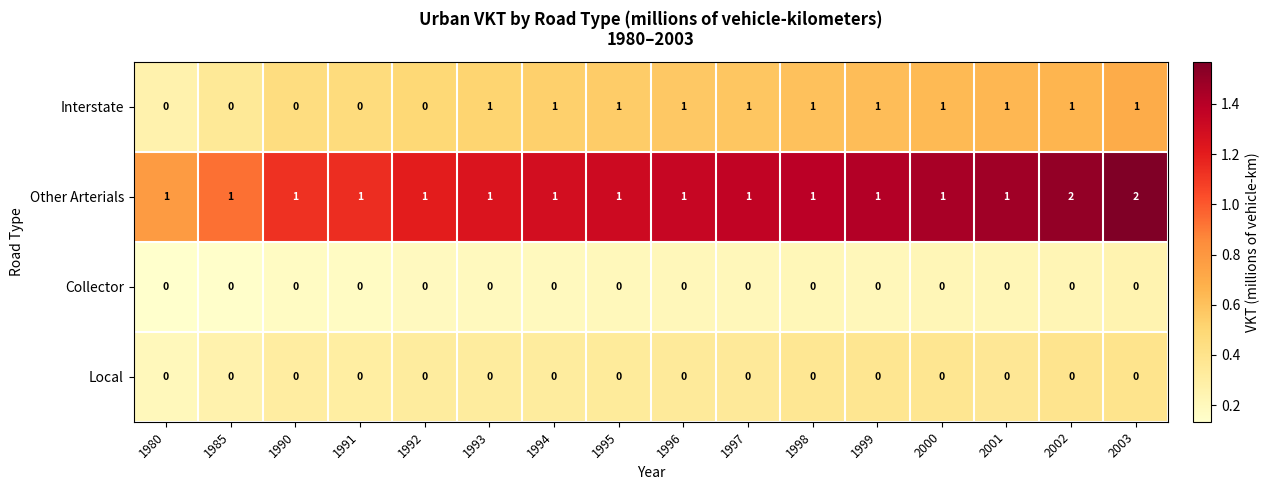

How many Other Arterials values are between 1 and 2?

16